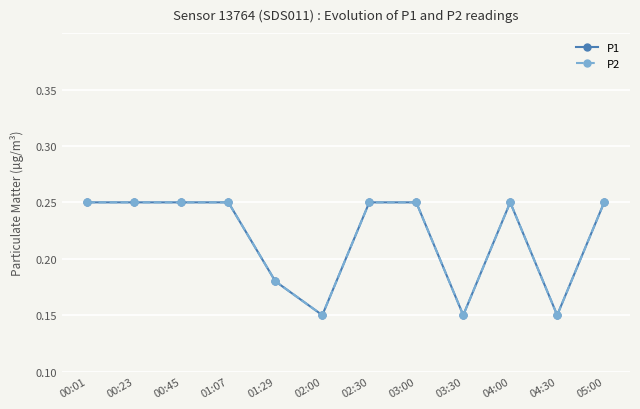

Does the chart have visible grid lines?

Yes